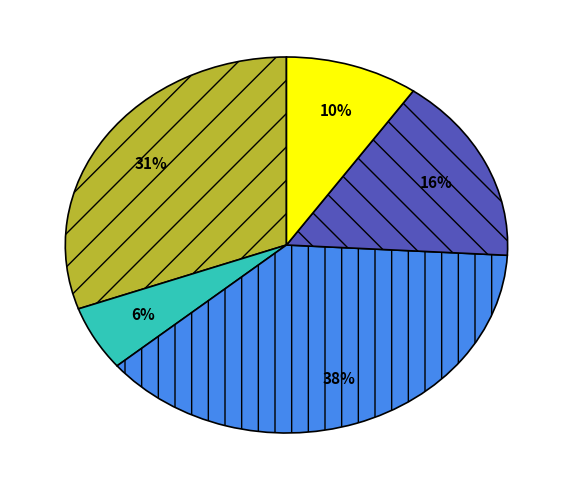

How many segments does this pie chart have?

5